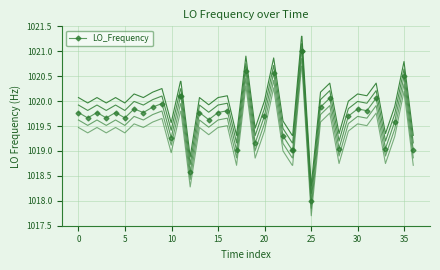

What is the minimum value for LO_Frequency?

1018.0